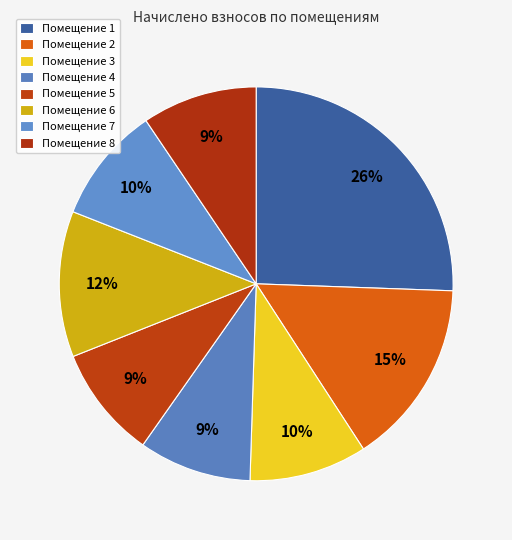

Rank the categories by value from highest to lowest.

1, 2, 6, 3, 7, 8, 4, 5